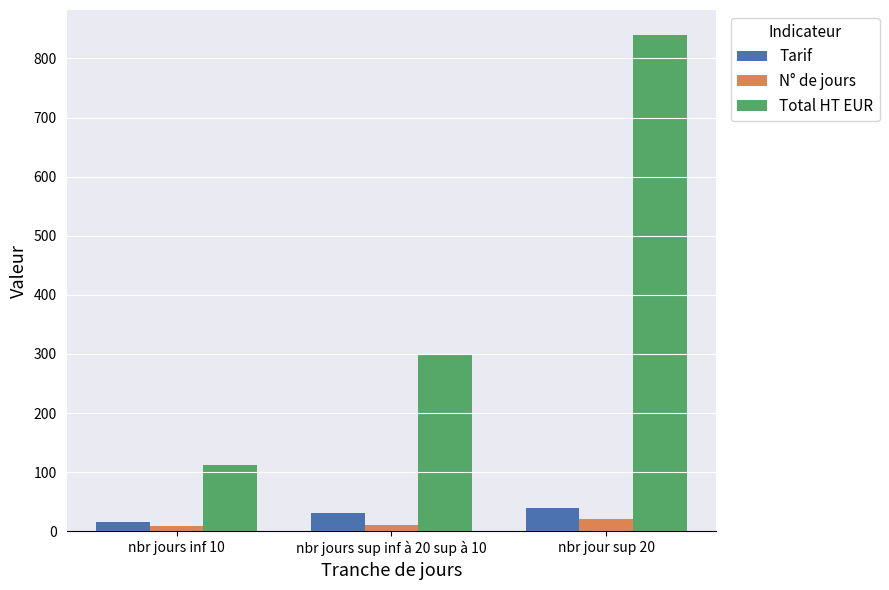

What is the value of the Tarif bar at the 1st from the left?

15